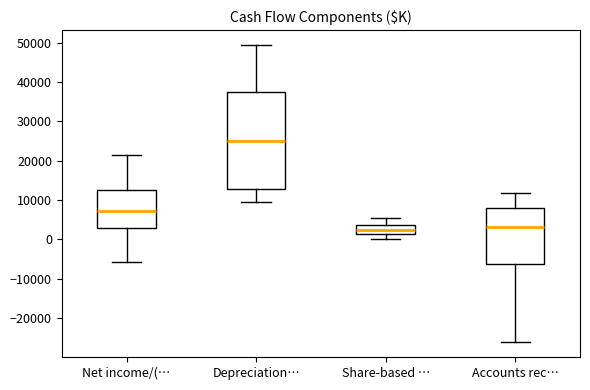

Reading left to right, read every box against the y-axis: the position of its median line, the range the box covers, and the ends of its whiskers. The values are not printed on the chart, so give them approximately, as read against the axis.

Net income/(…: median 7000, box 3000 to 13000, whiskers -6000 to 21000
Depreciation…: median 25000, box 13000 to 37000, whiskers 10000 to 49000
Share-based …: median 3000, box 1000 to 4000, whiskers 0 to 5000
Accounts rec…: median 3000, box -6000 to 8000, whiskers -26000 to 12000